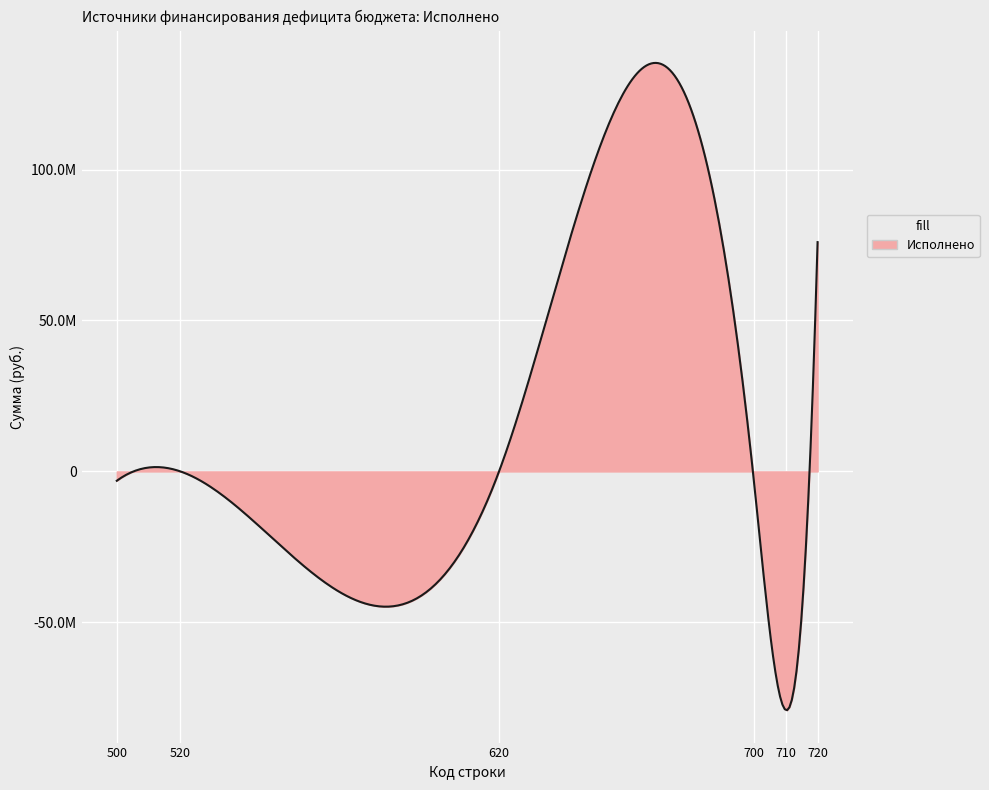

Does the chart display data point markers on the line(s)?

No